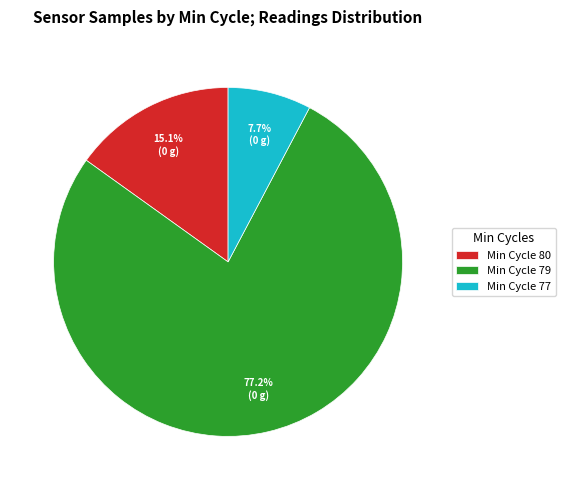

Is the sum of Min Cycle 80 and Min Cycle 79 greater than half?

Yes